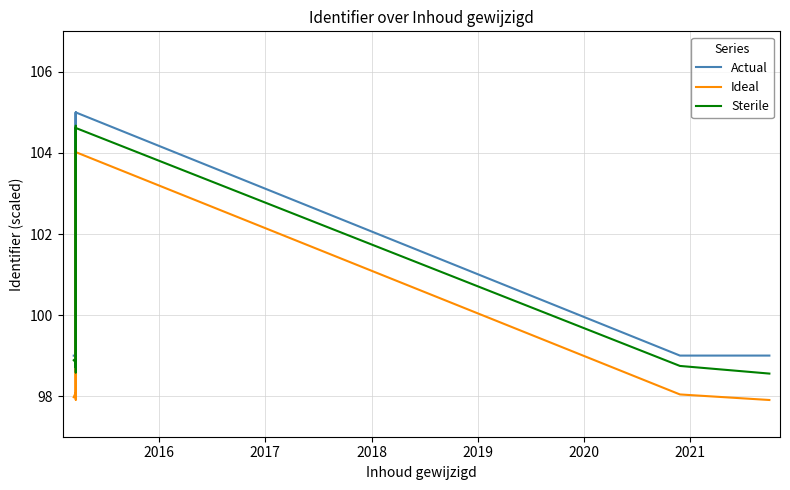

Rank the series at 2016 from highest to lowest value.

Actual, Sterile, Ideal